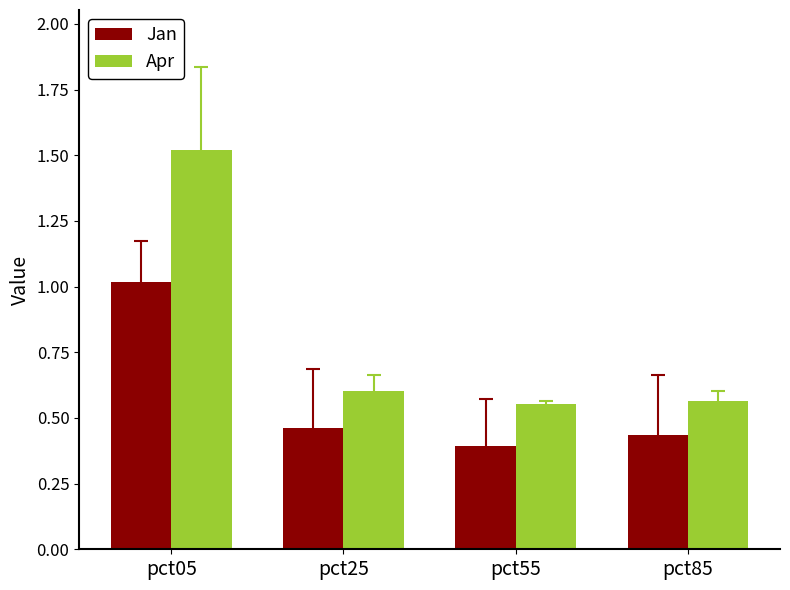

At pct05, list the series in order from largest to smallest.

Apr, Jan